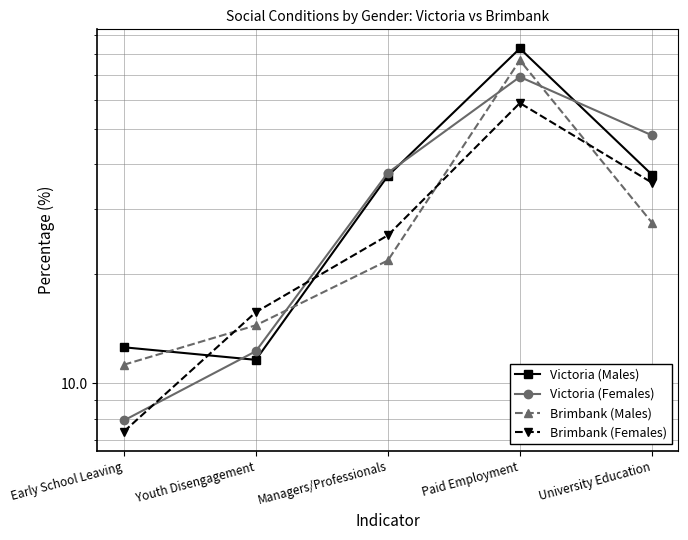

What is the smallest value displayed?

7.4